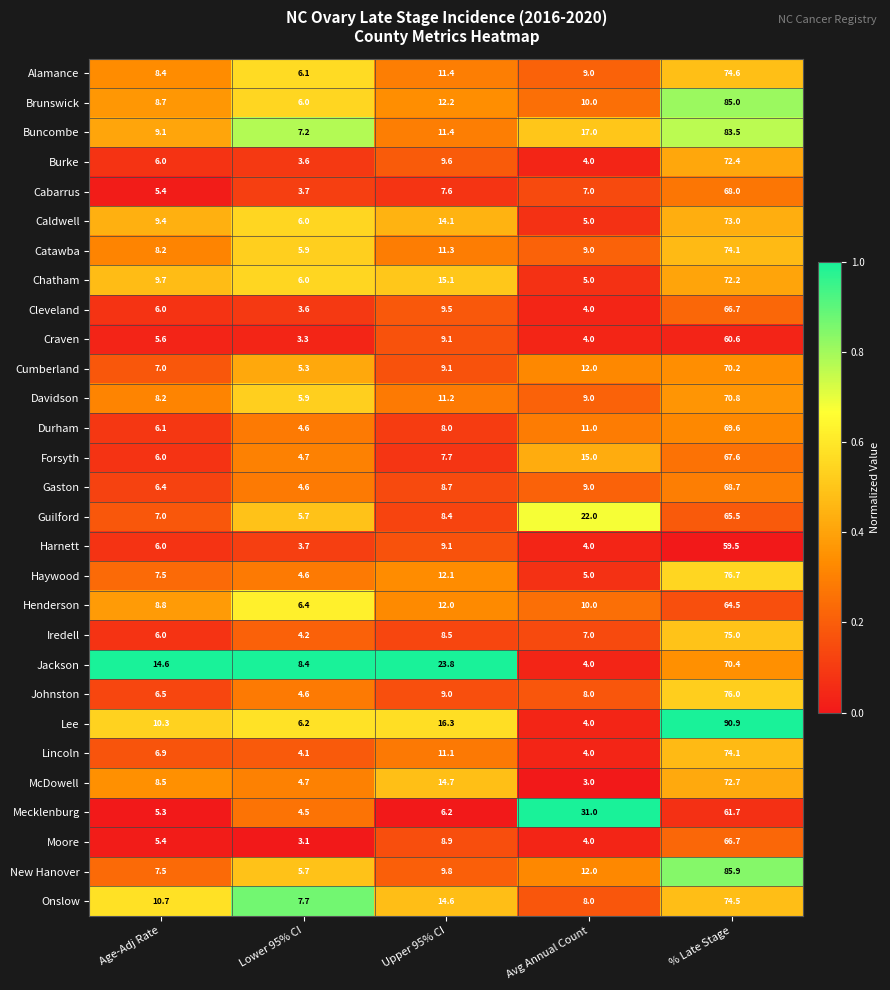

List the labels in order of Jackson value, largest first.

% Late Stage, Upper 95% CI, Age-Adj Rate, Lower 95% CI, Avg Annual Count